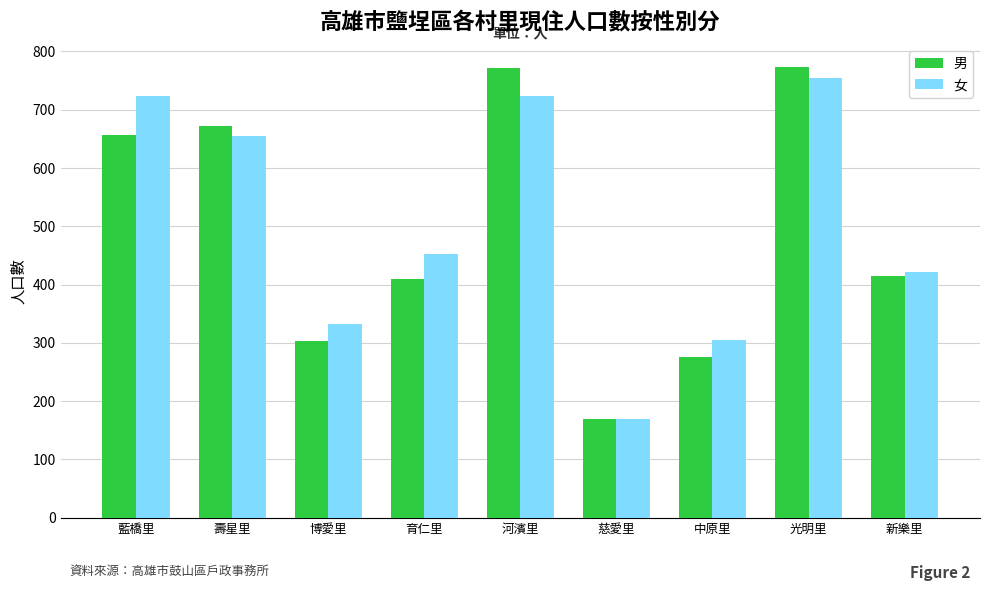

What is the sum of all 女 values?

4539